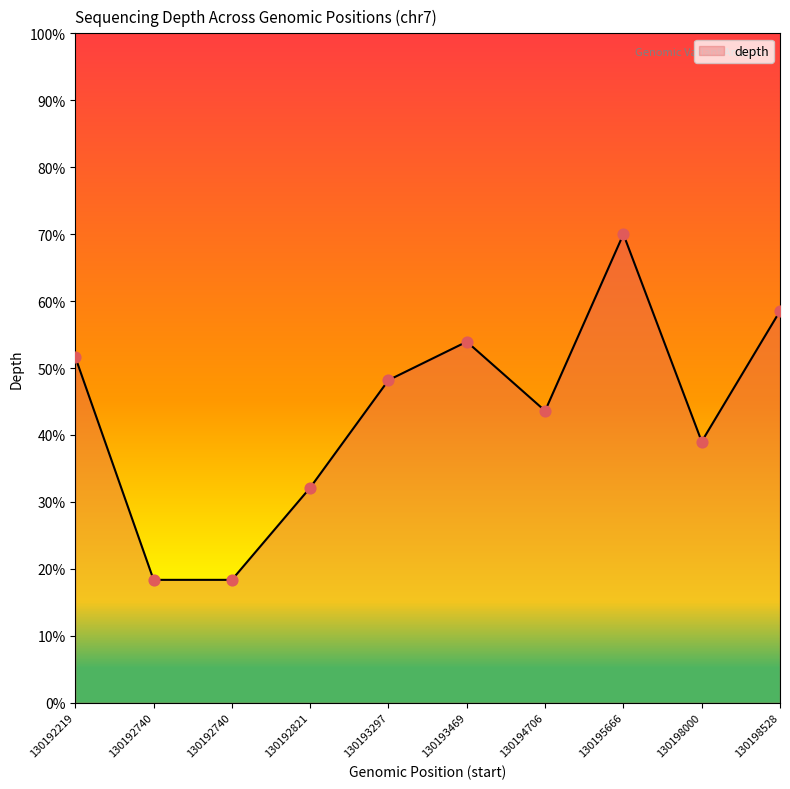

Does the chart have visible grid lines?

No